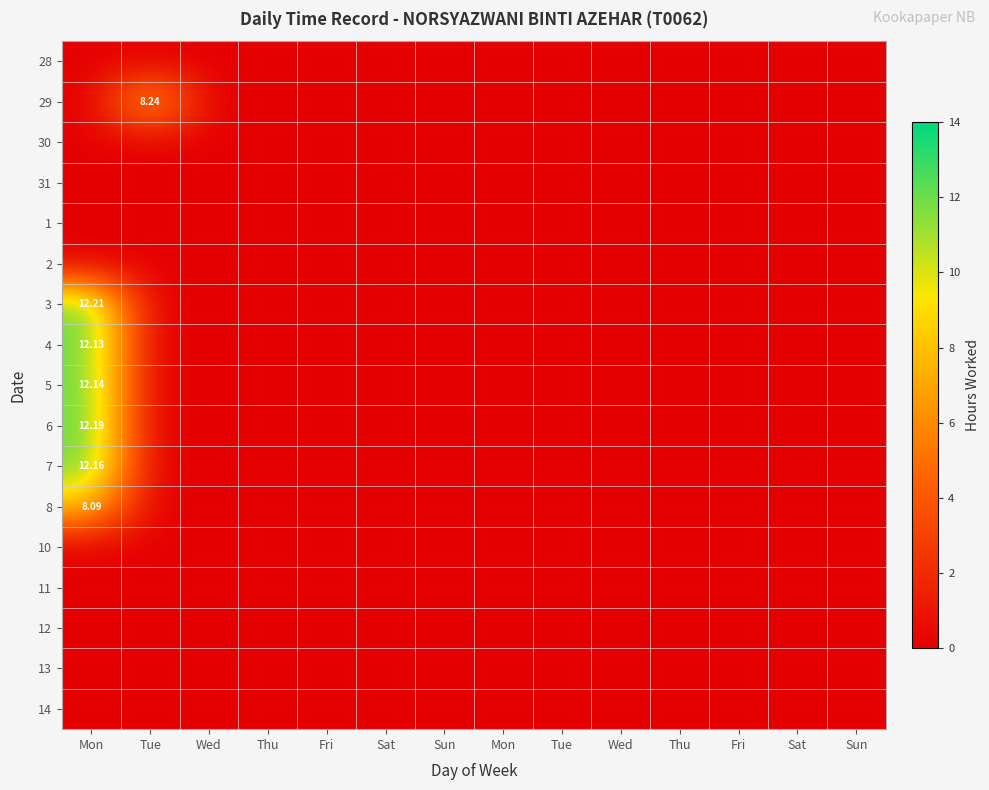

Is the value of 31 at Fri greater than the value of 28 at Tue?

No